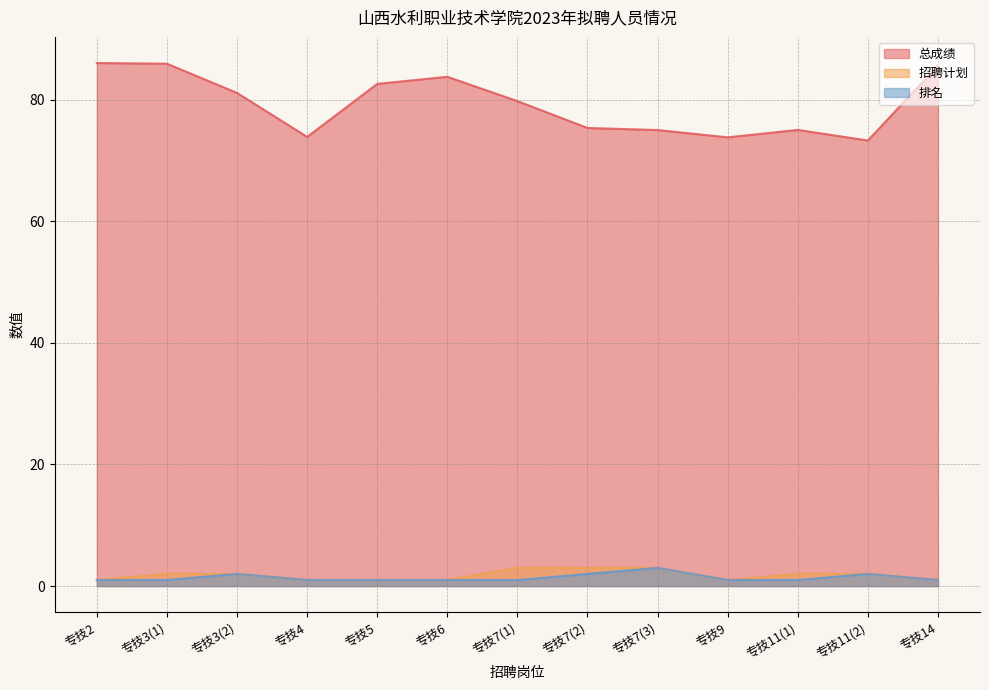

Which has a higher value, 专技6 or 专技2?

专技2